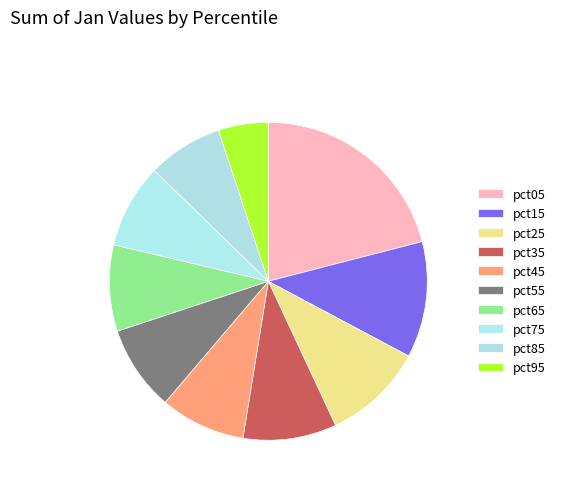

Is the sum of pct75 and pct15 greater than half?

No